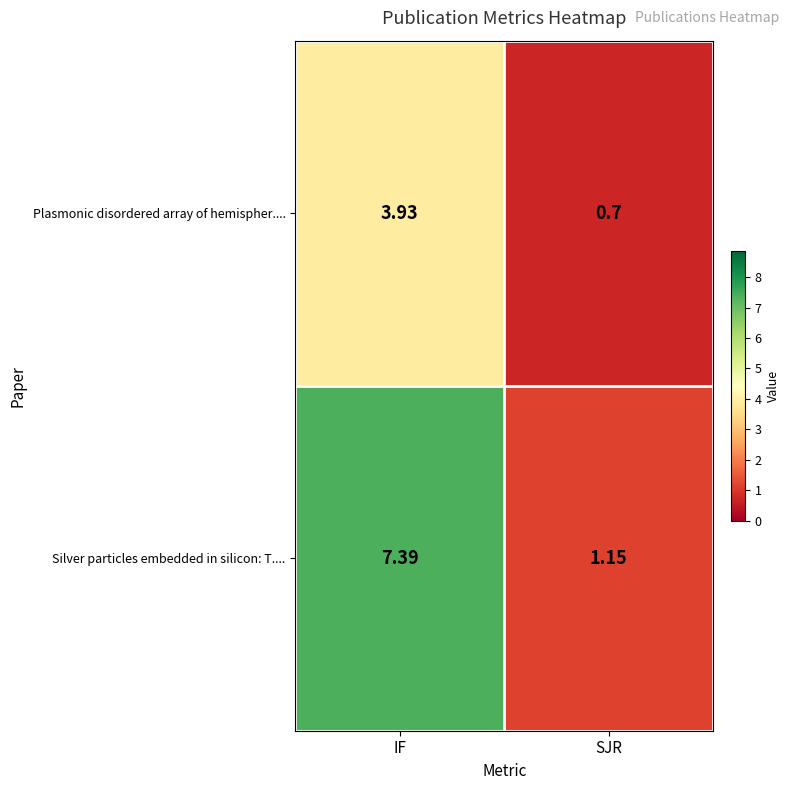

List the series in order of their overall mean, lowest first.

Plasmonic disordered array of hemispher...., Silver particles embedded in silicon: T....